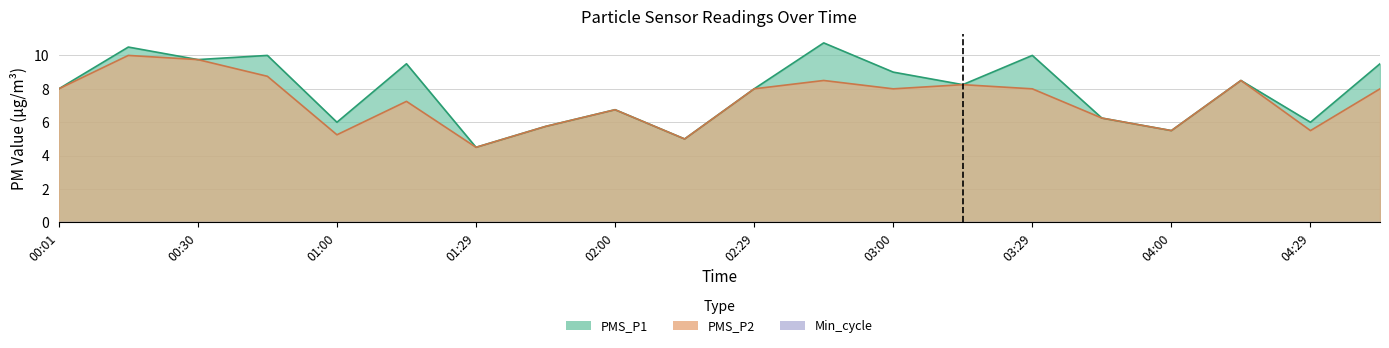

The PMS_P1 series shows 8.2 at 03:14. True or false?

True